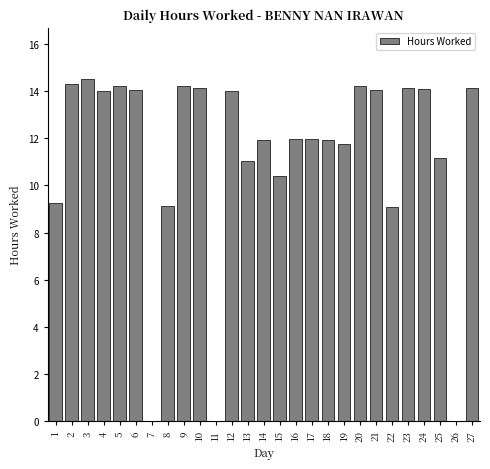

What is the change in value from 3 to 21?

-0.5